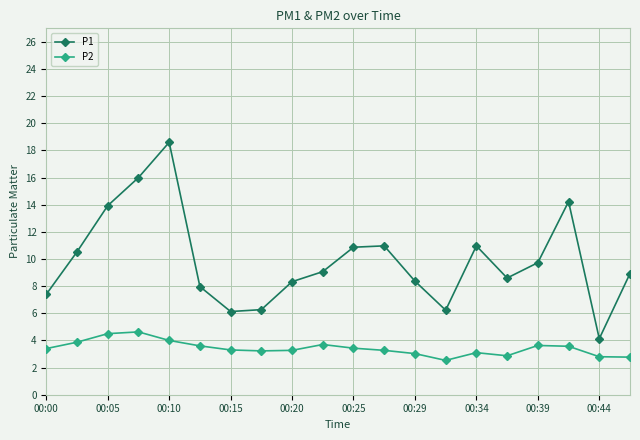

How many categories are shown in the chart?

20